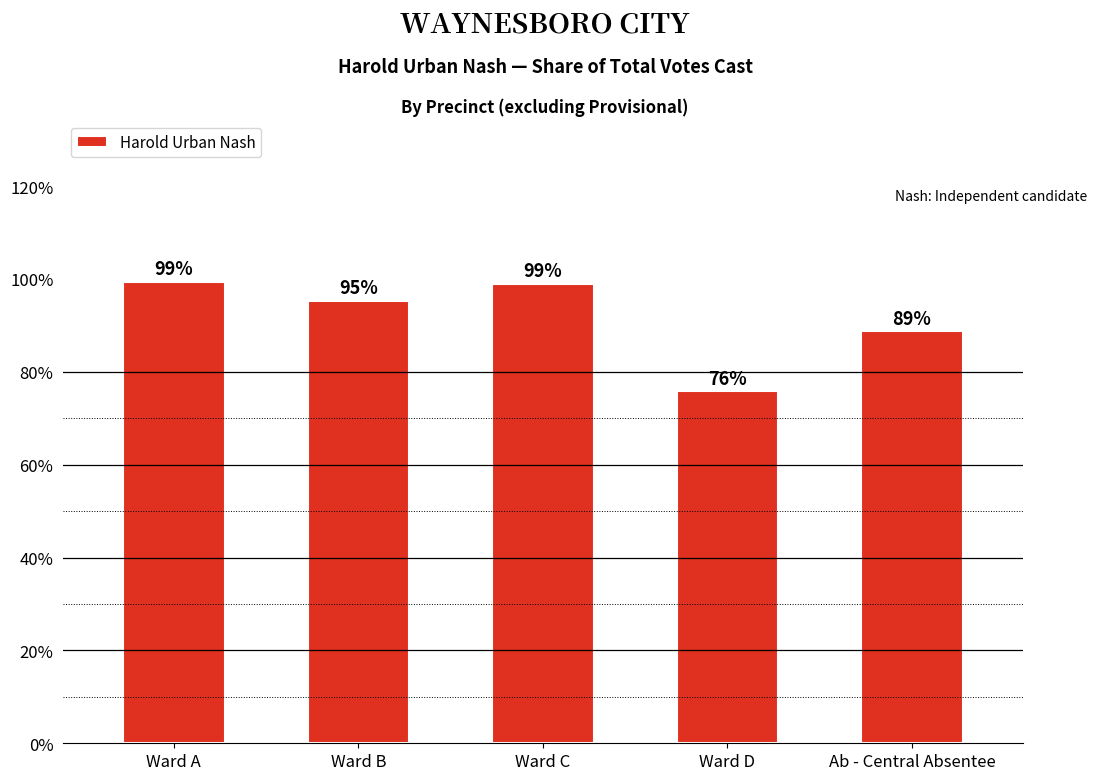

What position from the left is Ab - Central Absentee?

5